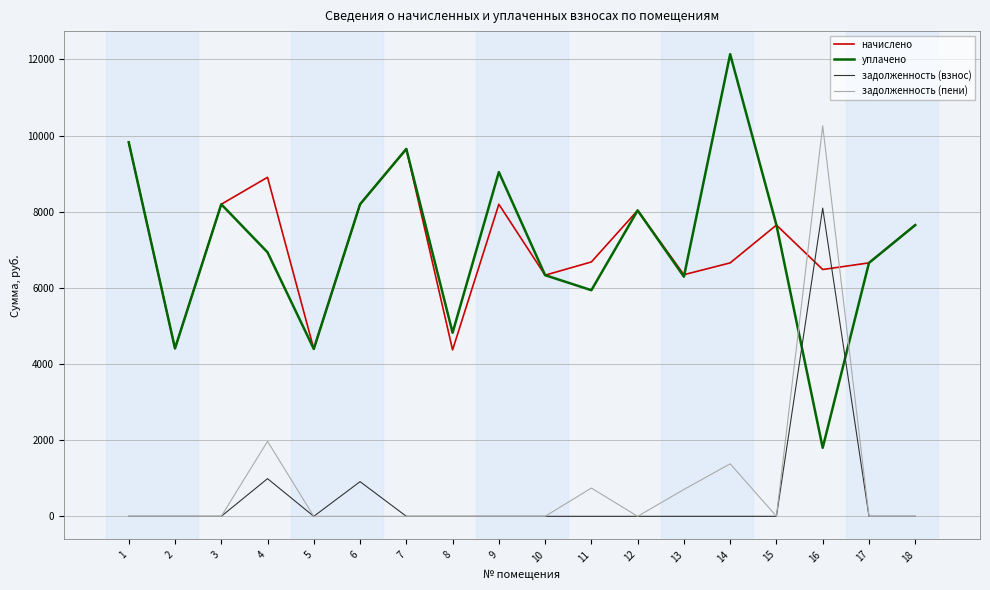

What is the maximum value for задолженность (пени)?

10258.2